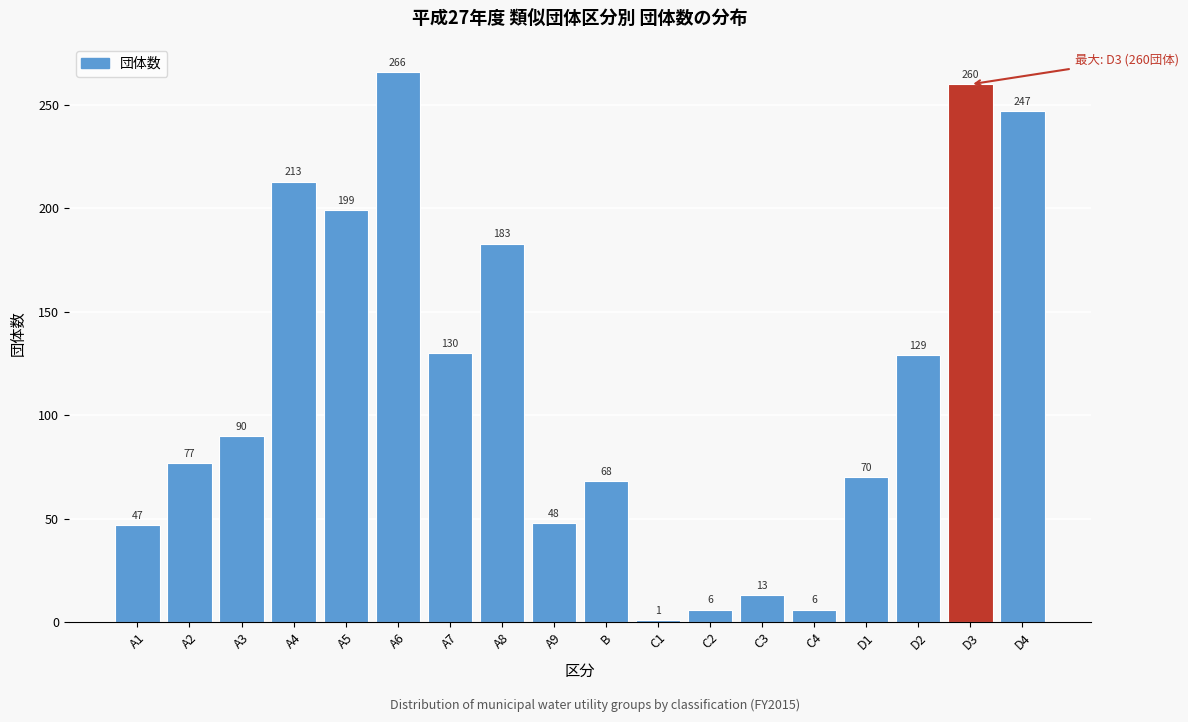

Reading left to right, transcribe all the data shown in this chart.

A1=47	A2=77	A3=90	A4=213	A5=199	A6=266	A7=130	A8=183	A9=48	B=68	C1=1	C2=6	C3=13	C4=6	D1=70	D2=129	D3=260	D4=247